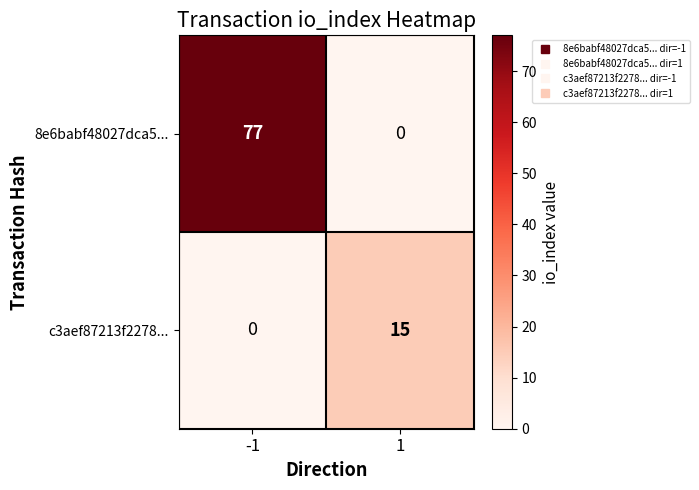

Which series has the largest range (max minus min)?

8e6babf48027dca5...